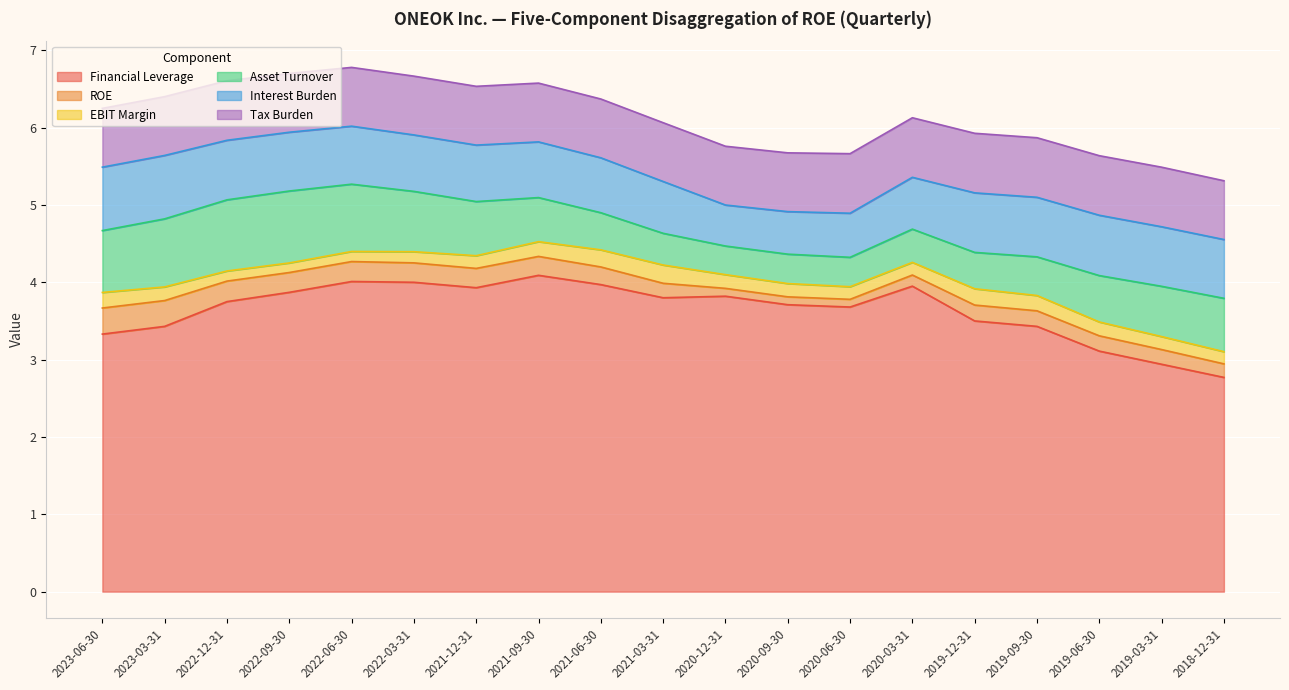

True or false: Interest Burden and EBIT Margin intersect in this chart.

False